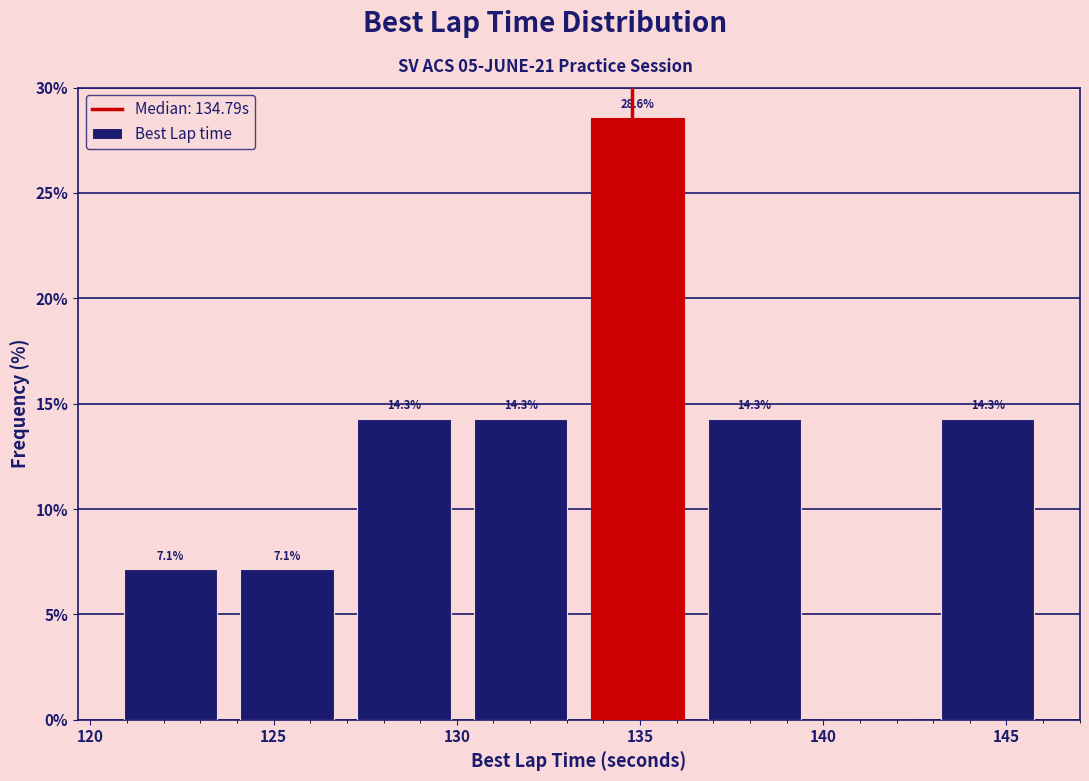

Which range on the x-axis has the tallest bar?

133.5 to 136.5